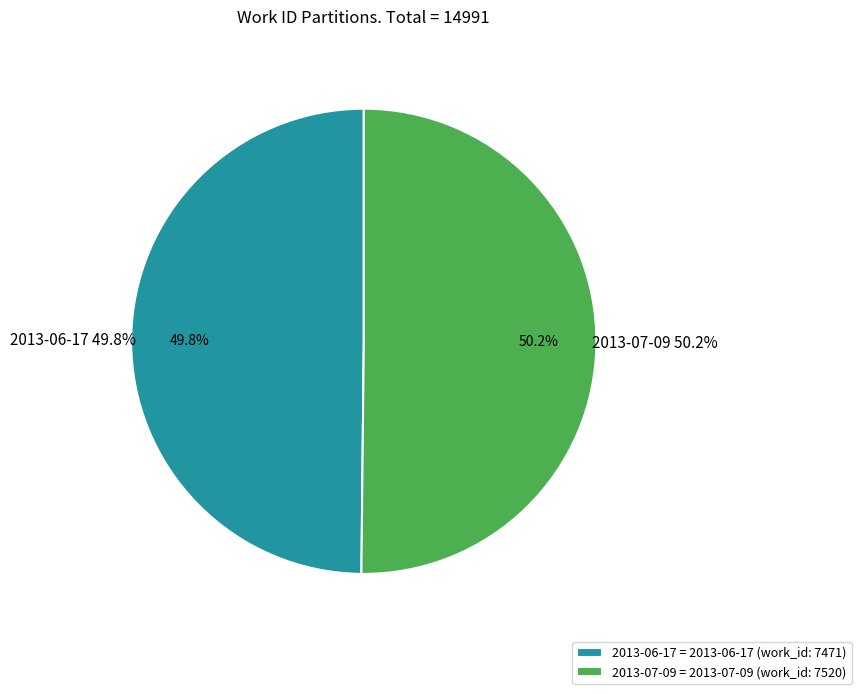

Count the number of slices in the pie.

2